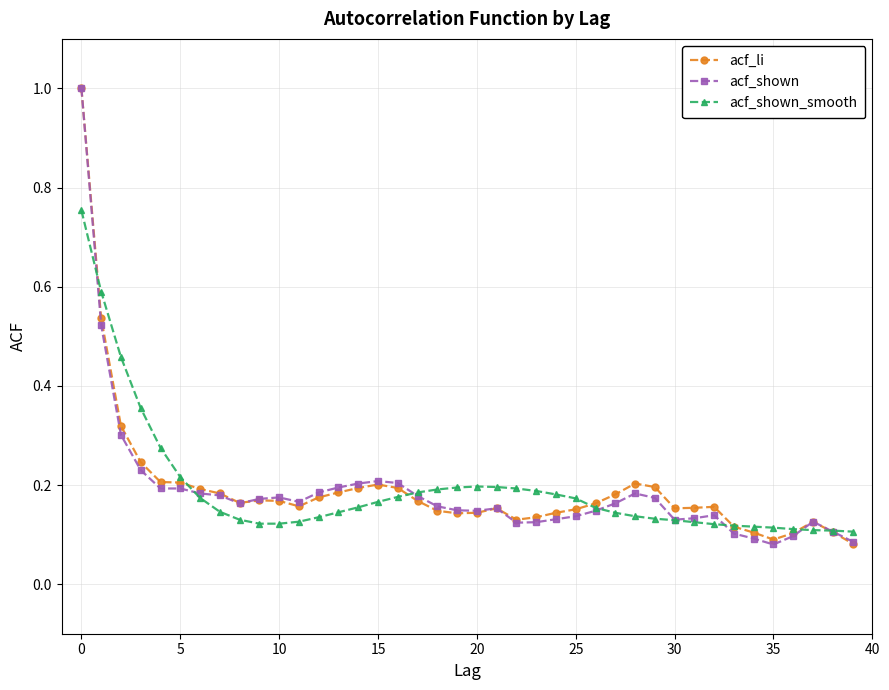

At how many categories does at least one series exceed 0?

40